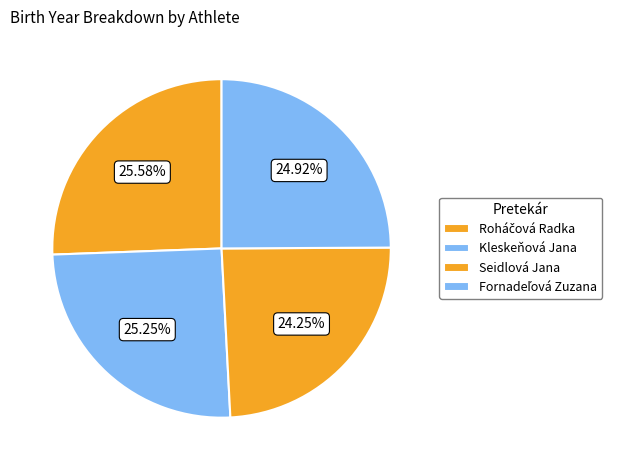

How many segments does this pie chart have?

4